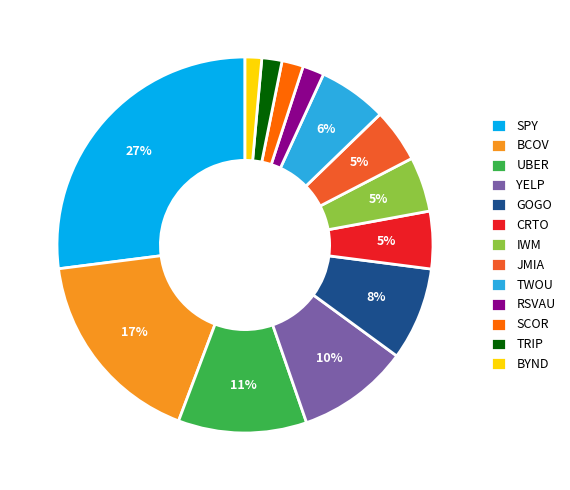

To the nearest percent, what percentage of the pie is TRIP?

2%